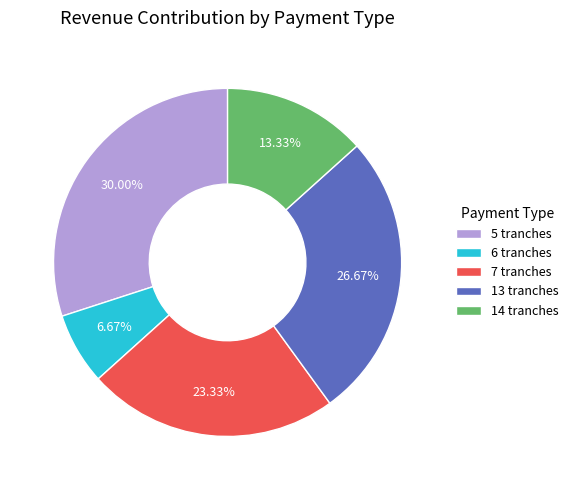

True or false: 13 tranches accounts for 27% of the total.

True